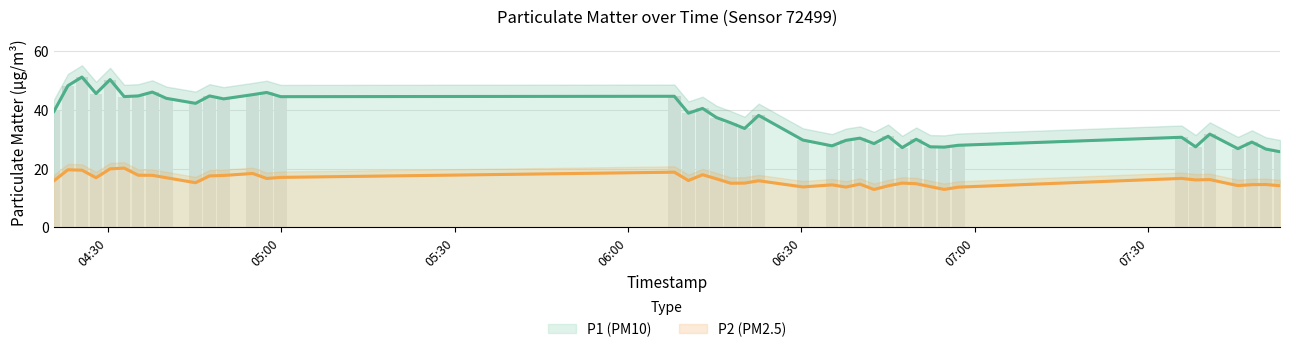

How many bars are there in each group?

2